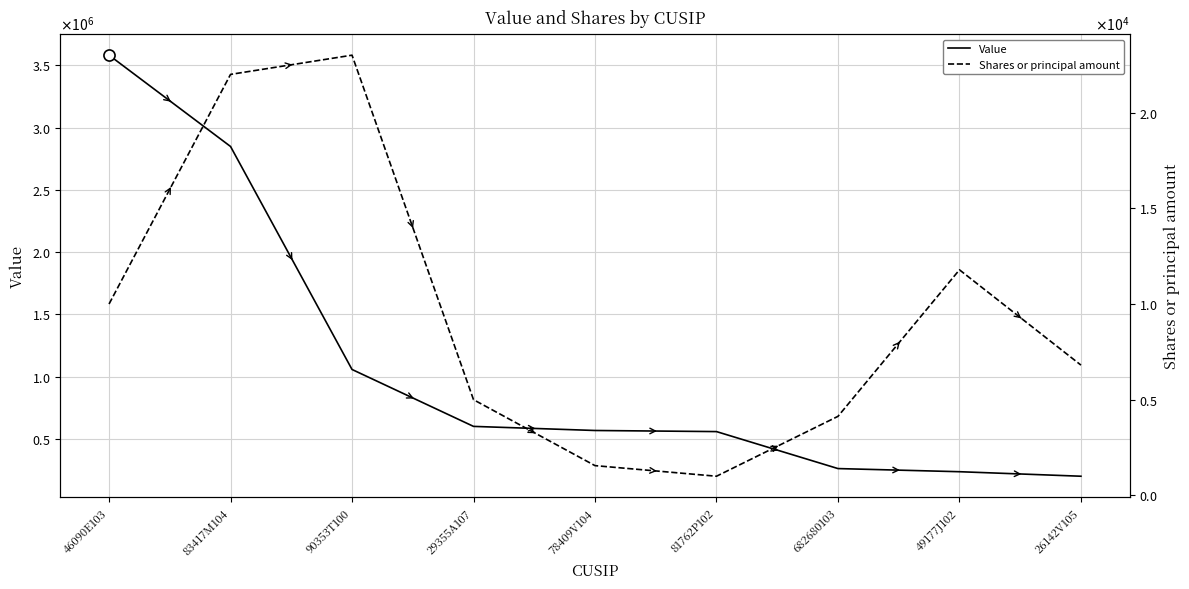

True or false: Shares or principal amount and Value intersect in this chart.

False